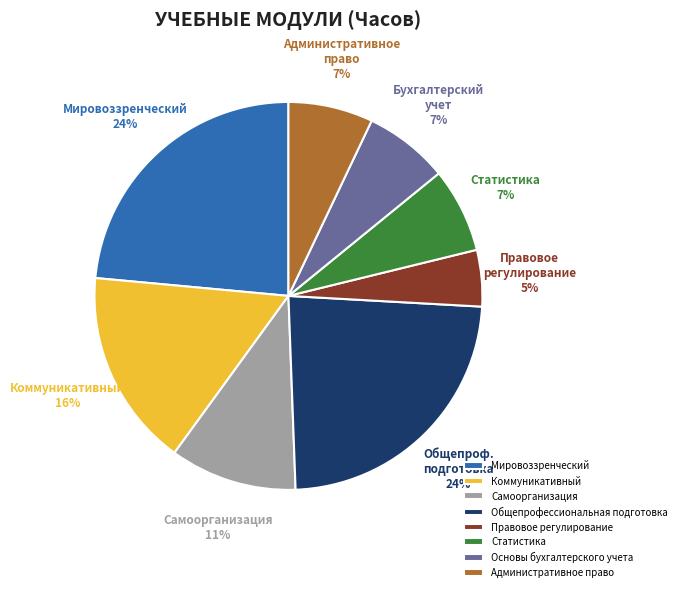

To the nearest percent, what is the difference between the Общепрофессиональная подготовка and Самоорганизация slice percentages?

13%